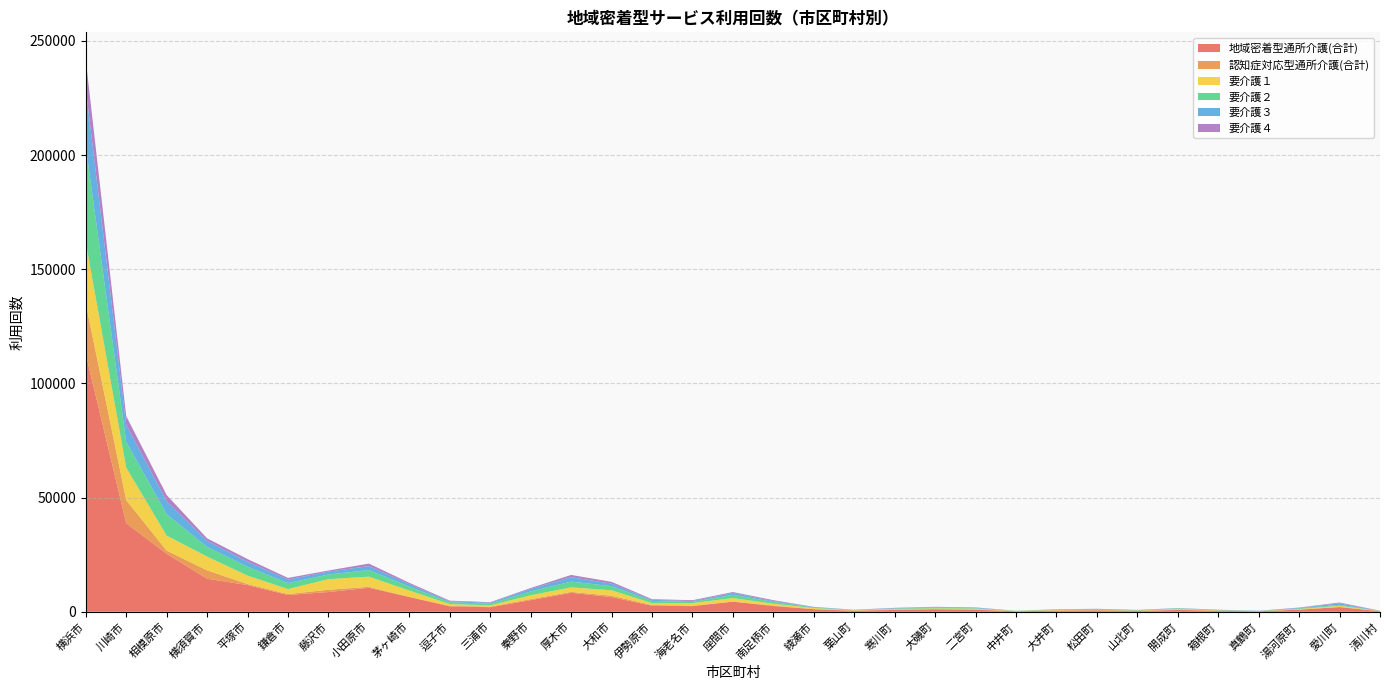

Reading left to right, what are all the values shown in this chart?

地域密着型通所介護(合計): 横浜市=112844	川崎市=38765	相模原市=25413	横須賀市=14466	平塚市=11688	鎌倉市=7356	藤沢市=8649	小田原市=10514	茅ヶ崎市=6465	逗子市=2358	三浦市=2006	秦野市=5088	厚木市=8319	大和市=6429	伊勢原市=2649	海老名市=2479	座間市=4436	南足柄市=2511	綾瀬市=1129	葉山町=403	寒川町=818	大磯町=1083	二宮町=919	中井町=204	大井町=511	松田町=665	山北町=407	開成町=800	箱根町=467	真鶴町=228	湯河原町=944	愛川町=2071	清川村=222
認知症対応型通所介護(合計): 横浜市=22098	川崎市=10129	相模原市=1362	横須賀市=3667	平塚市=458	鎌倉市=409	藤沢市=986	小田原市=421	茅ヶ崎市=72	逗子市=277	三浦市=240	秦野市=449	厚木市=383	大和市=629	伊勢原市=318	海老名市=198	座間市=0	南足柄市=243	綾瀬市=14	葉山町=161	寒川町=163	大磯町=96	二宮町=72	中井町=52	大井町=79	松田町=12	山北町=11	開成町=77	箱根町=0	真鶴町=0	湯河原町=0	愛川町=0	清川村=39
要介護１: 横浜市=26908	川崎市=14214	相模原市=6587	横須賀市=6043	平塚市=3677	鎌倉市=2190	藤沢市=4643	小田原市=4443	茅ヶ崎市=2770	逗子市=749	三浦市=551	秦野市=1694	厚木市=1990	大和市=2354	伊勢原市=832	海老名市=1146	座間市=1573	南足柄市=791	綾瀬市=495	葉山町=98	寒川町=277	大磯町=289	二宮町=401	中井町=95	大井町=180	松田町=202	山北町=108	開成町=407	箱根町=145	真鶴町=71	湯河原町=266	愛川町=550	清川村=78
要介護２: 横浜市=41923	川崎市=11281	相模原市=9340	横須賀市=4227	平塚市=3881	鎌倉市=2603	藤沢市=2038	小田原市=2901	茅ヶ崎市=1713	逗子市=807	三浦市=748	秦野市=1685	厚木市=2511	大和市=1811	伊勢原市=946	海老名市=483	座間市=1417	南足柄市=805	綾瀬市=258	葉山町=127	寒川町=174	大磯町=351	二宮町=180	中井町=72	大井町=176	松田町=256	山北町=114	開成町=242	箱根町=99	真鶴町=45	湯河原町=313	愛川町=446	清川村=57
要介護３: 横浜市=25250	川崎市=7444	相模原市=5669	横須賀市=2611	平塚市=2237	鎌倉市=1582	藤沢市=1272	小田原市=1717	茅ヶ崎市=1091	逗子市=357	三浦市=459	秦野市=1084	厚木市=1956	大和市=1108	伊勢原市=489	海老名市=385	座間市=824	南足柄市=350	綾瀬市=190	葉山町=76	寒川町=147	大磯町=199	二宮町=257	中井町=27	大井町=86	松田町=180	山北町=135	開成町=74	箱根町=182	真鶴町=51	湯河原町=201	愛川町=631	清川村=42
要介護４: 横浜市=12625	川崎市=3829	相模原市=2727	横須賀市=1127	平塚市=1129	鎌倉市=687	藤沢市=477	小田原市=1108	茅ヶ崎市=567	逗子市=321	三浦市=201	秦野市=402	厚木市=970	大和市=778	伊勢原市=288	海老名市=371	座間市=394	南足柄市=392	綾瀬市=71	葉山町=27	寒川町=148	大磯町=151	二宮町=81	中井町=10	大井町=69	松田町=0	山北町=47	開成町=34	箱根町=18	真鶴町=61	湯河原町=125	愛川町=346	清川村=45